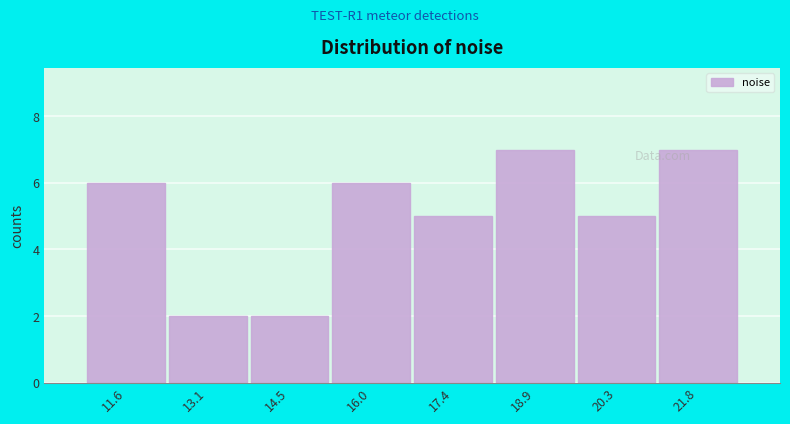

Reading left to right, transcribe this chart: for each bar, give the range it covers on the x-axis and its height. Neither the bar edges nor the heights are printed on the chart, so give them approximately, as read against the axes.

10.8 to 12.4: 6
12.4 to 13.8: 2
13.8 to 15.2: 2
15.2 to 16.6: 6
16.6 to 18.2: 5
18.2 to 19.6: 7
19.6 to 21.0: 5
21.0 to 22.6: 7